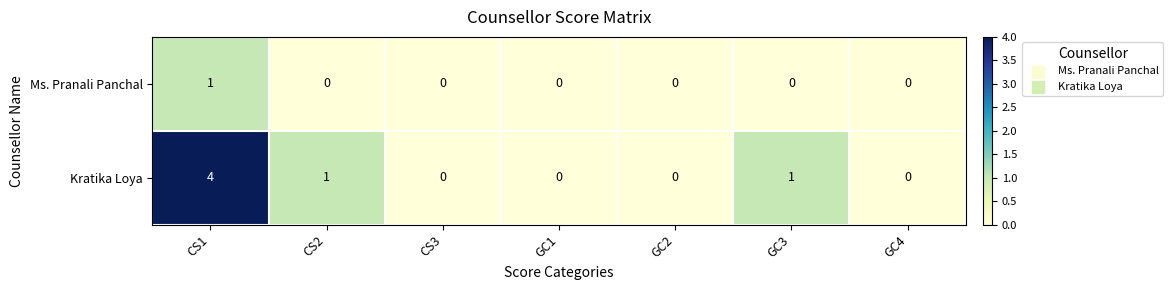

The value of Kratika Loya at CS3 is 3. True or false?

False